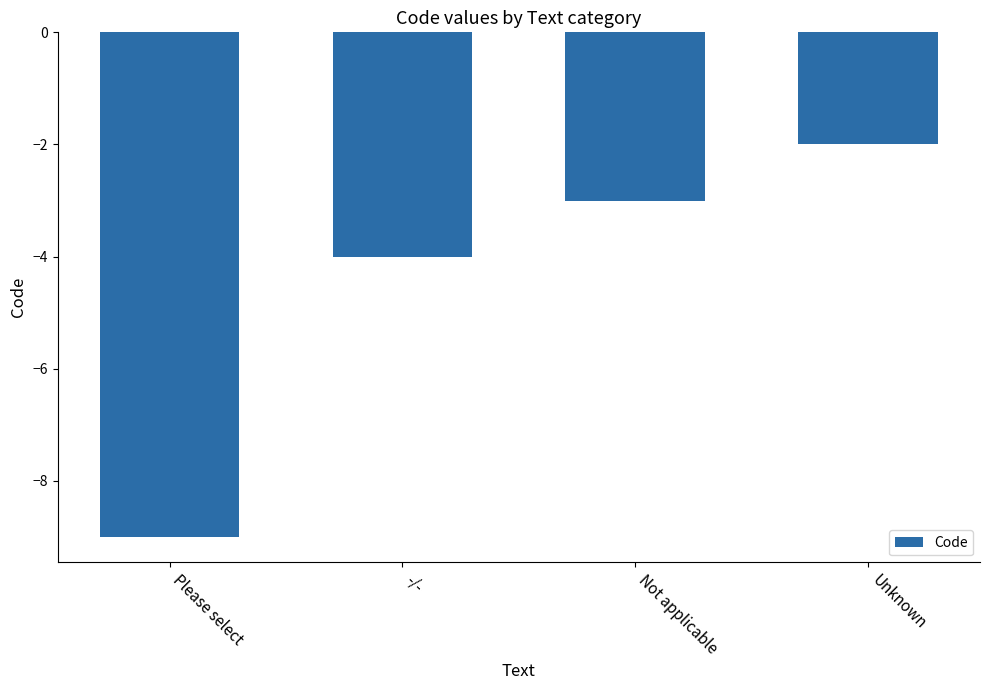

What is the change in value from -/- to Not applicable?

+1